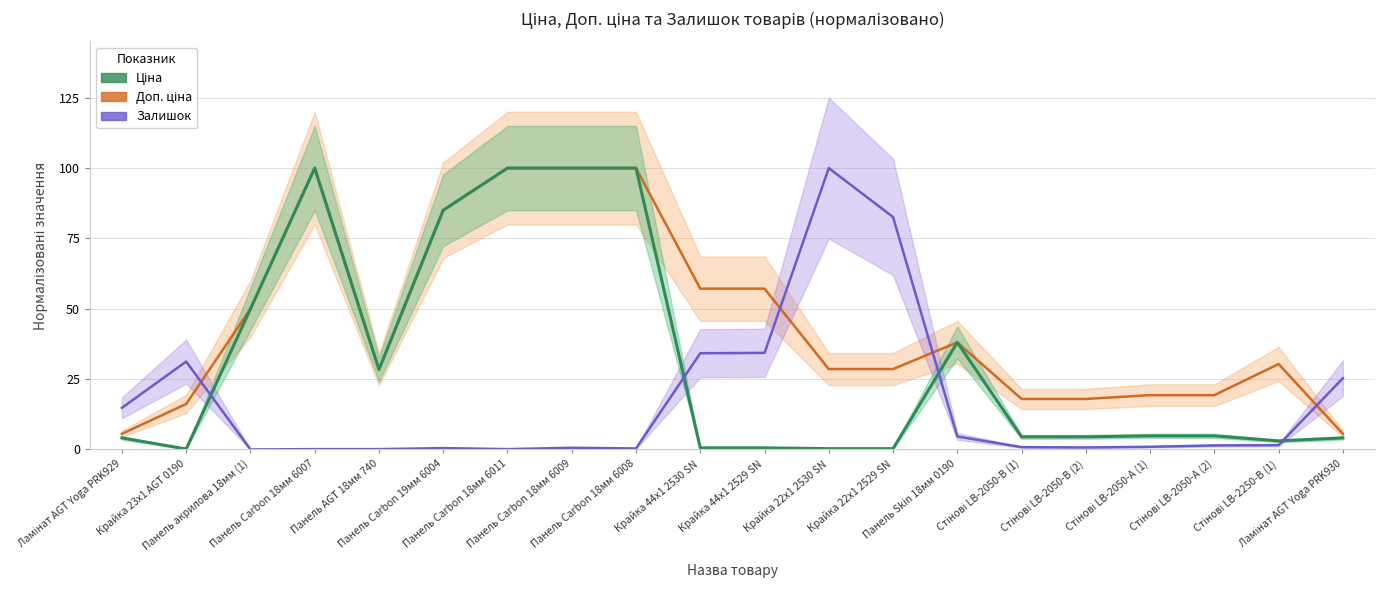

Which series has the widest spread of values?

Залишок